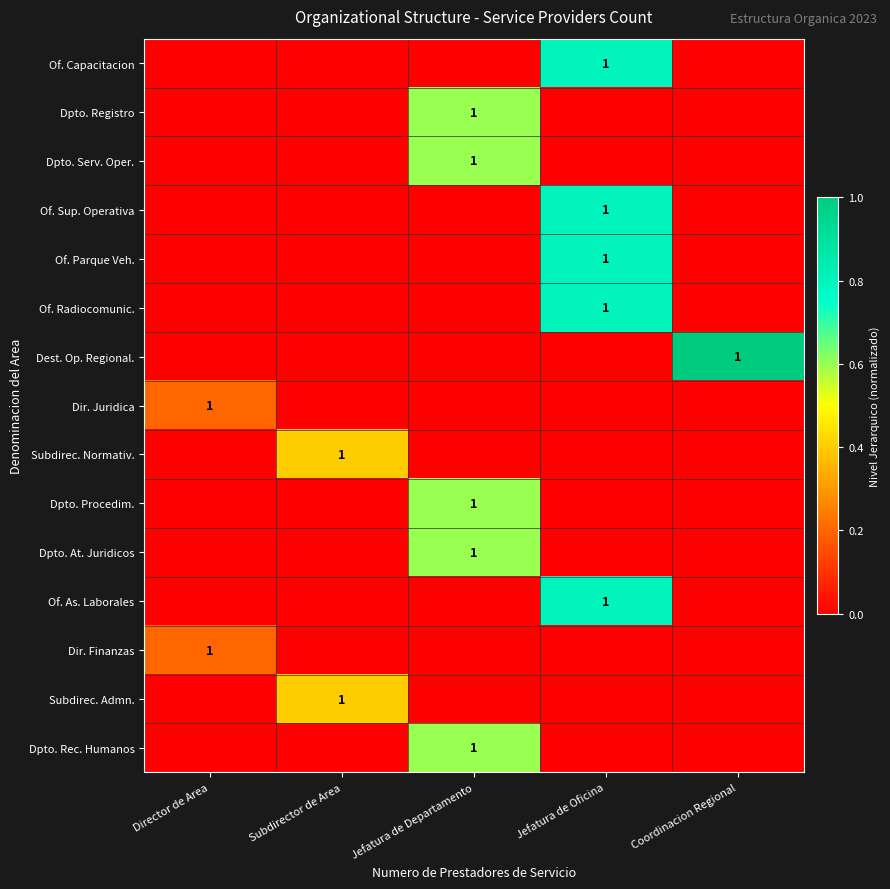

Is it true that Of. Parque Veh. equals 0.0 at Subdirector de Area?

True